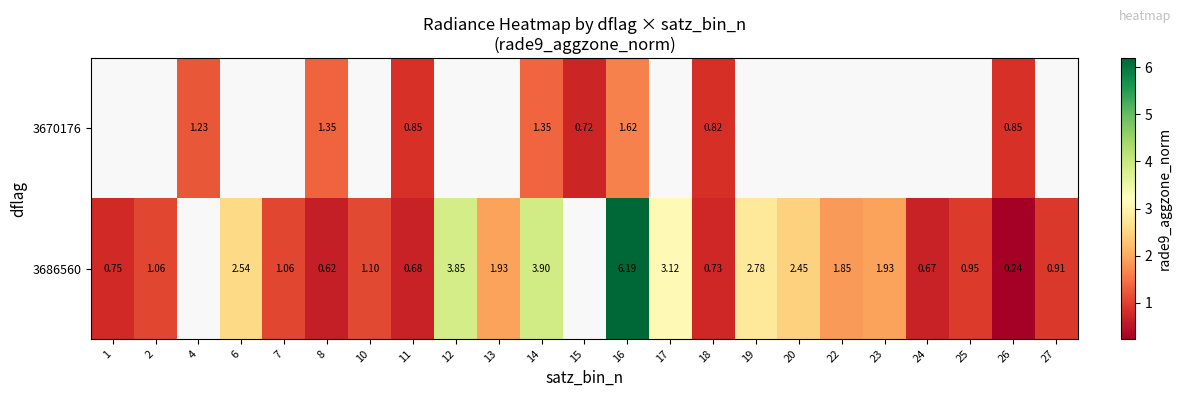

The 3670176 series shows 0.4 at 4. True or false?

False